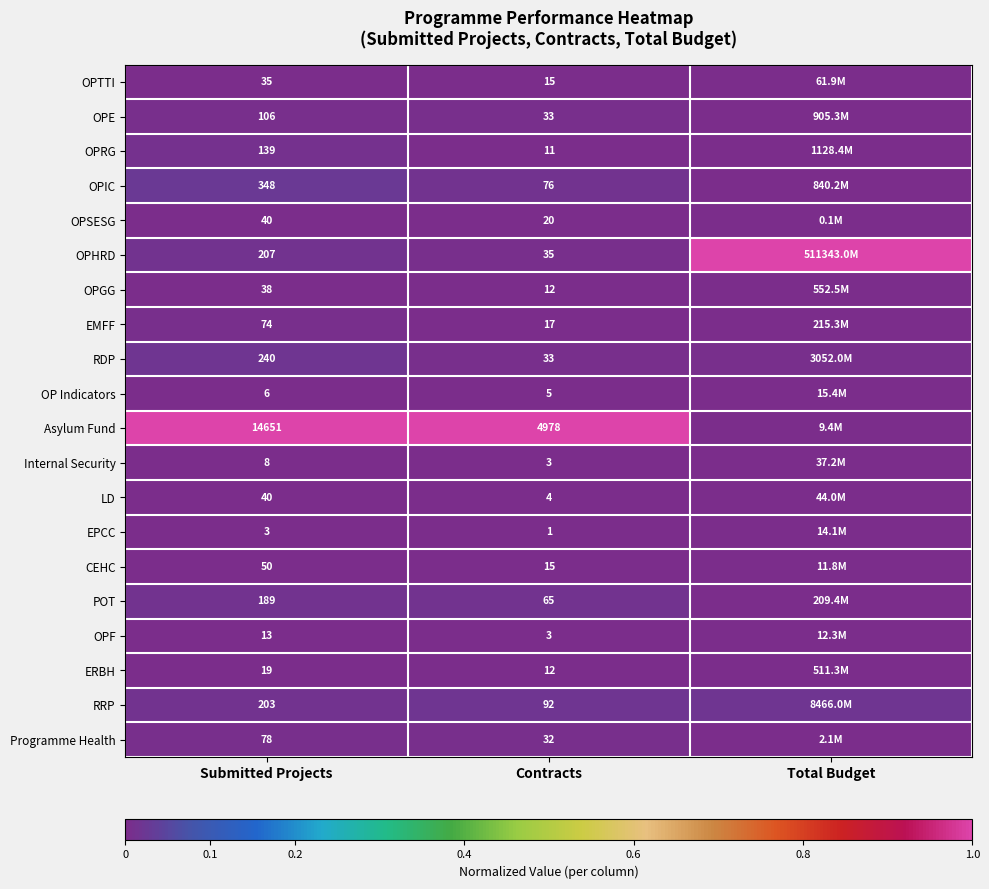

Which series changed the most between Submitted Projects and Contracts?

Asylum Fund